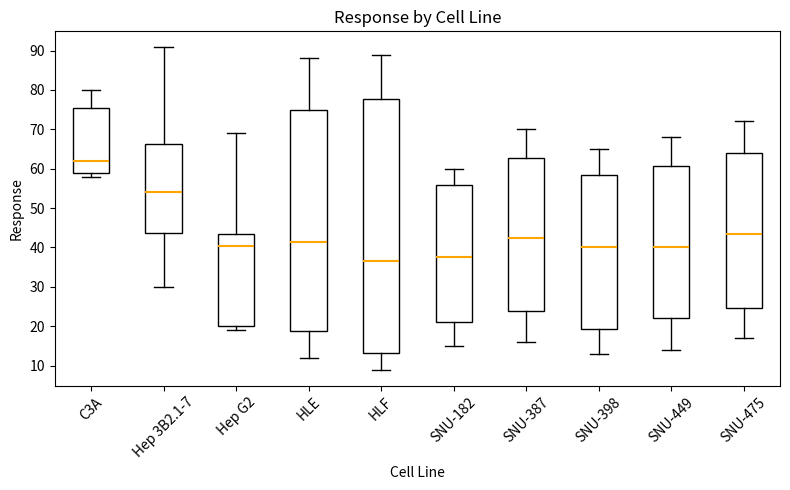

Where does the upper whisker of the box for Hep G2 end on the y-axis? The values are not printed on the chart, so give them approximately, as read against the axis.

69